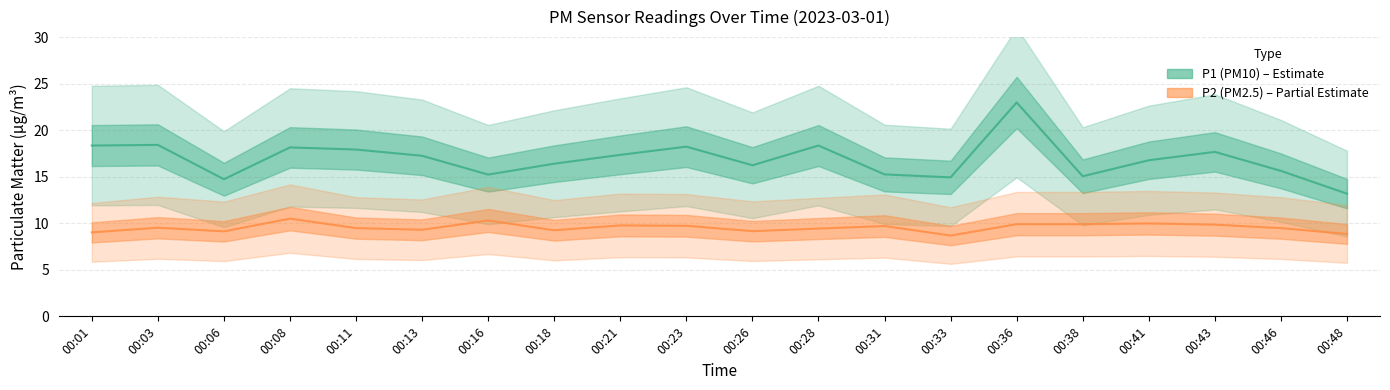

How many interior local valleys does the P2 (PM2.5) series have?

5